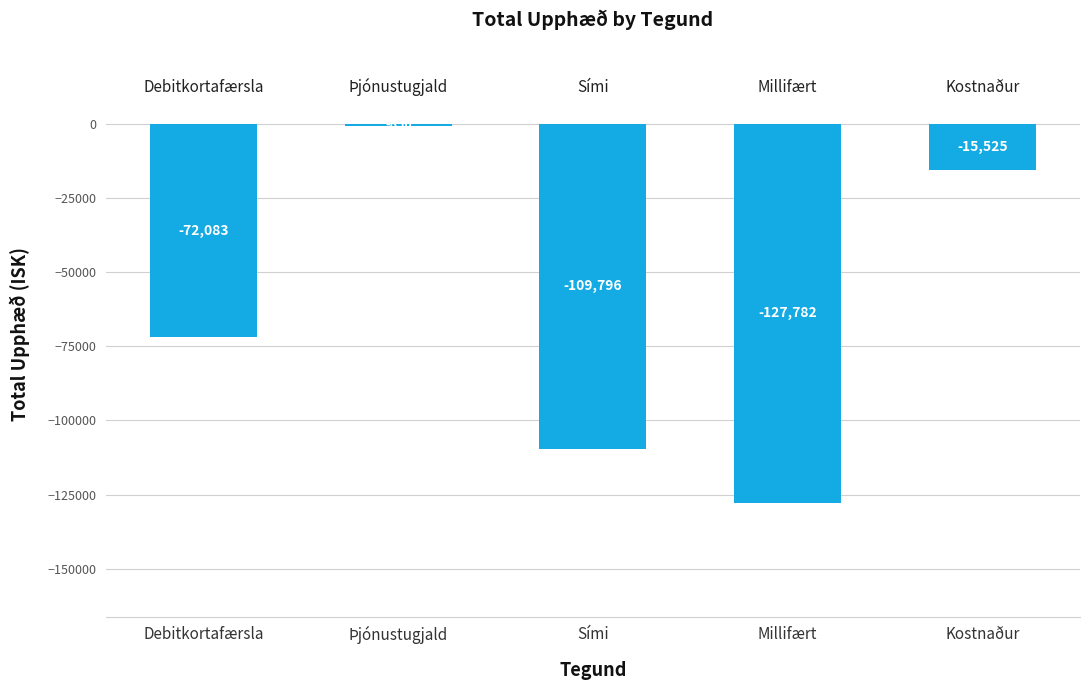

What is the label of the 4th bar from the left?

Millifært